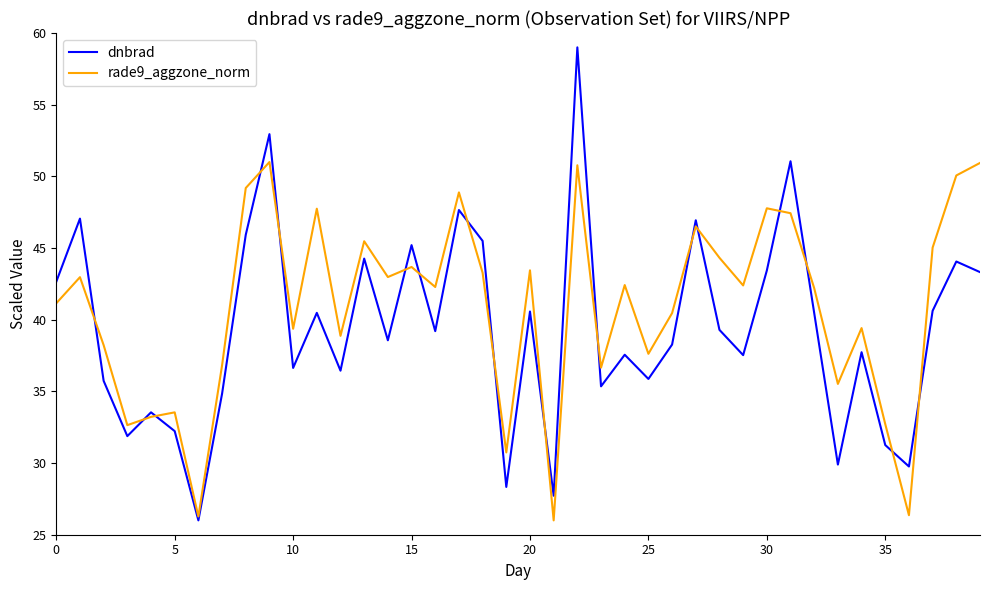

What is the sum of all dnbrad values?

1574.7